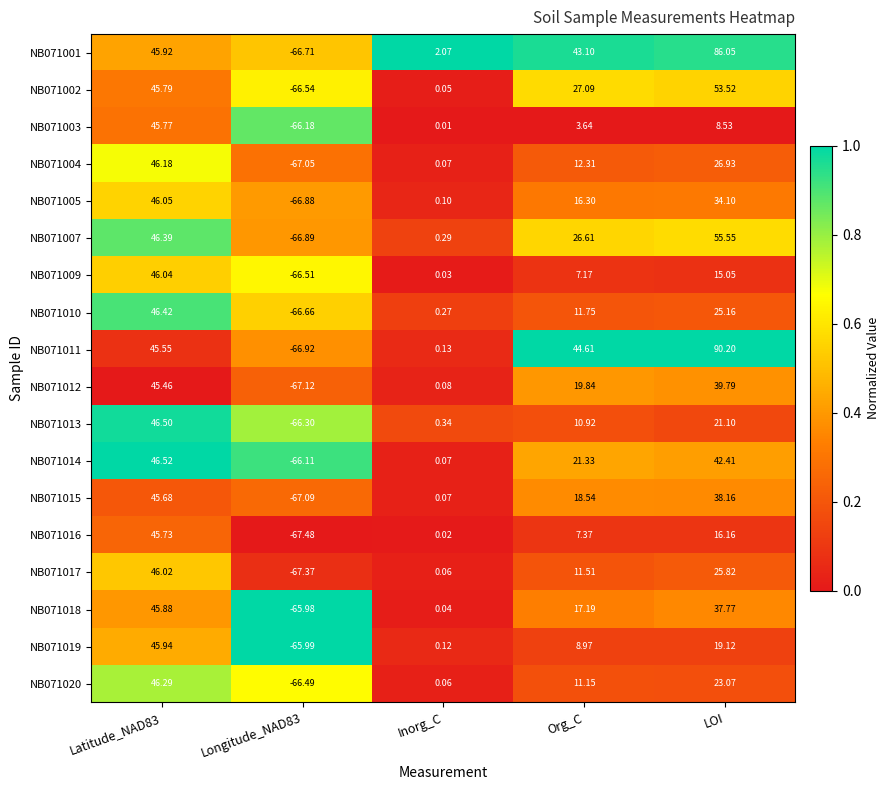

Is the value of NB071020 at Inorg_C greater than the value of NB071015 at LOI?

No